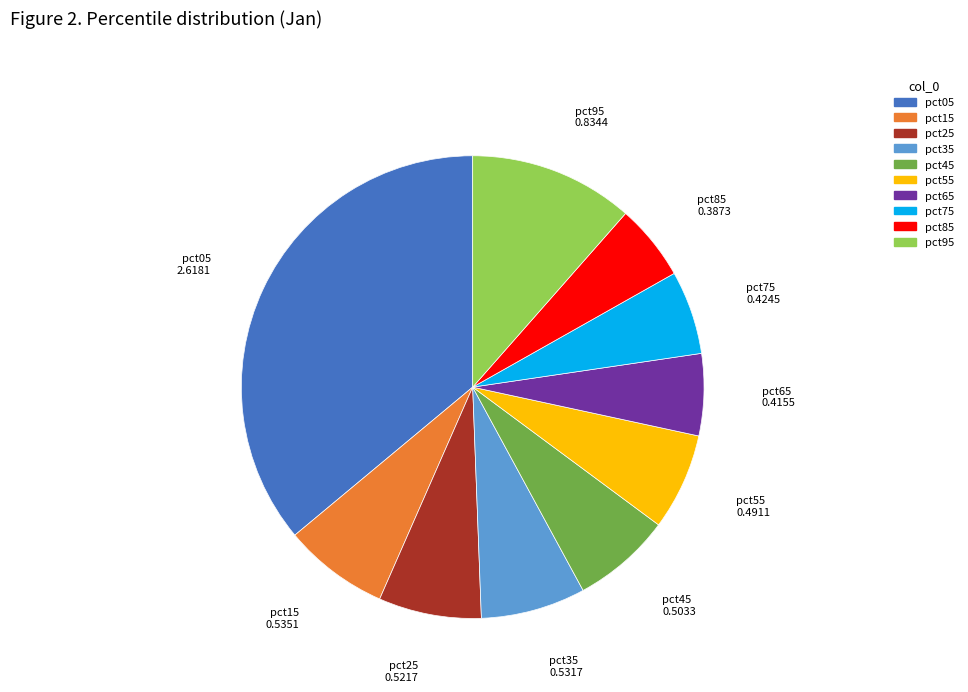

Which slice is the largest?

pct05